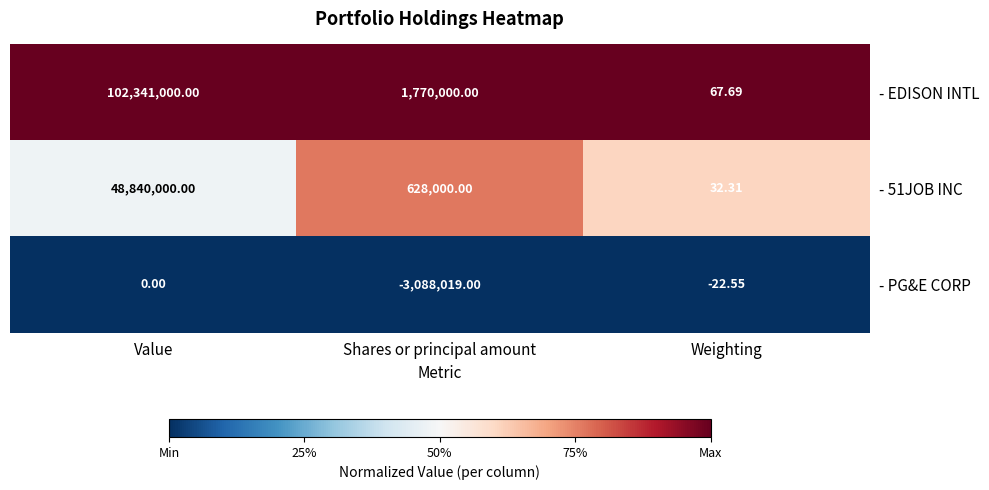

List the series in order of their peak value, lowest first.

- PG&E CORP, - 51JOB INC, - EDISON INTL